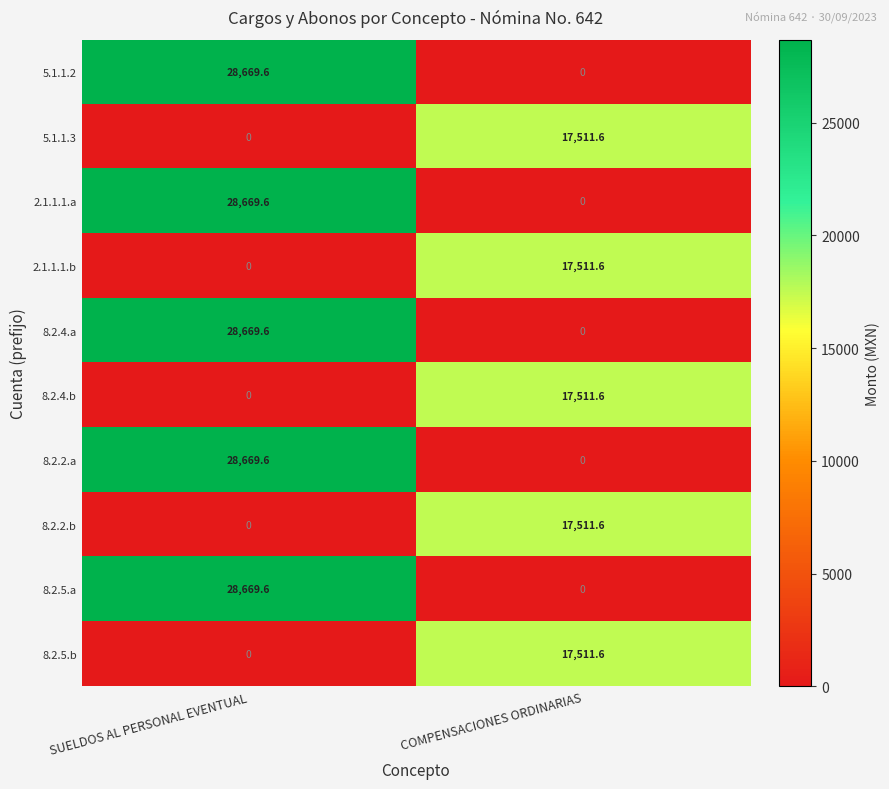

At which category is the sum across all series the highest?

SUELDOS AL PERSONAL EVENTUAL